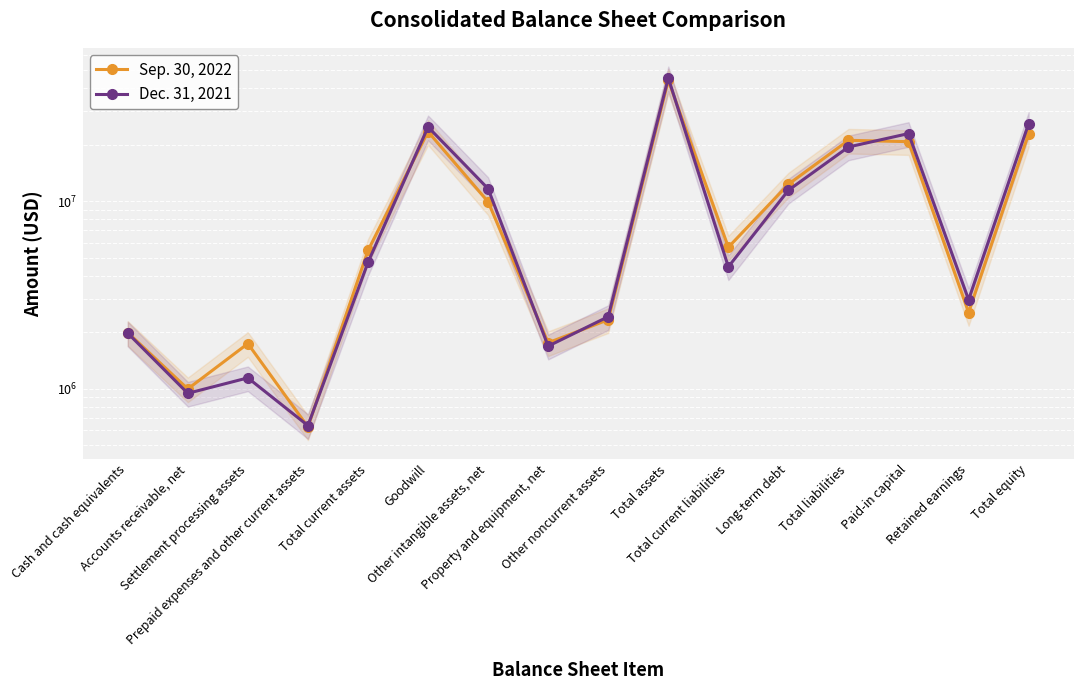

Rank the series by their average value, from highest to lowest.

Dec. 31, 2021, Sep. 30, 2022